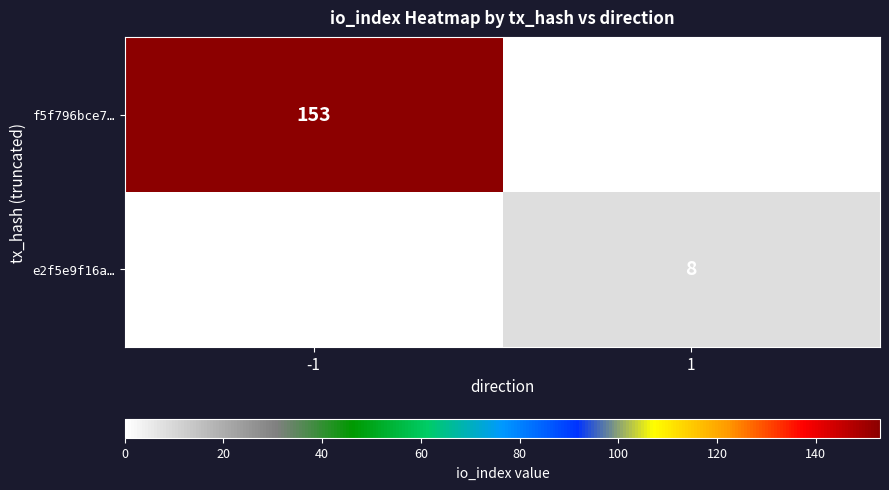

True or false: f5f796bce7… has a value of 153 at -1.

True